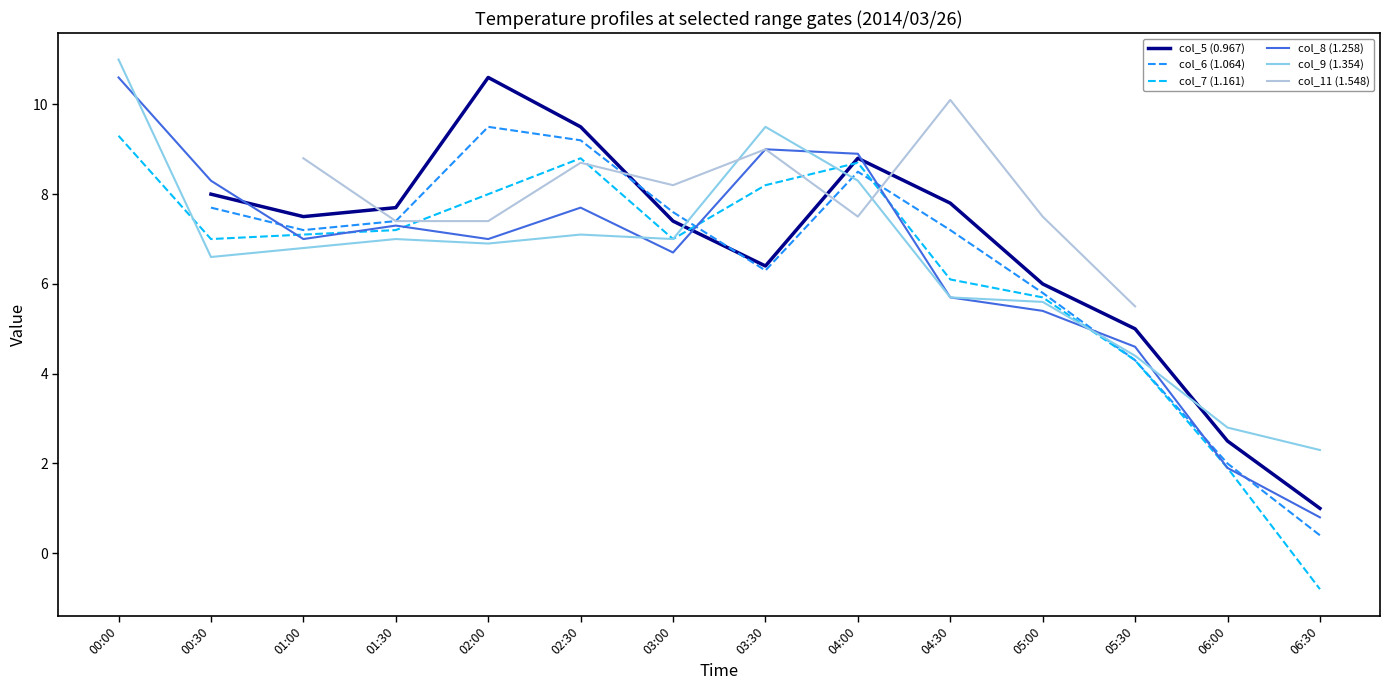

Which series has the largest total across all categories?

col_9 (1.354)